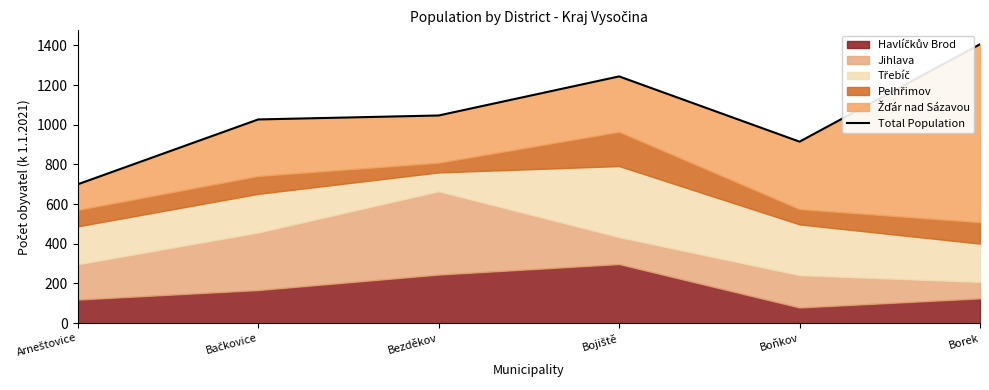

Reading left to right, list all the values displayed in this chart.

Arneštovice=700	Bačkovice=1027	Bezděkov=1047	Bojiště=1244	Boňkov=915	Borek=1406